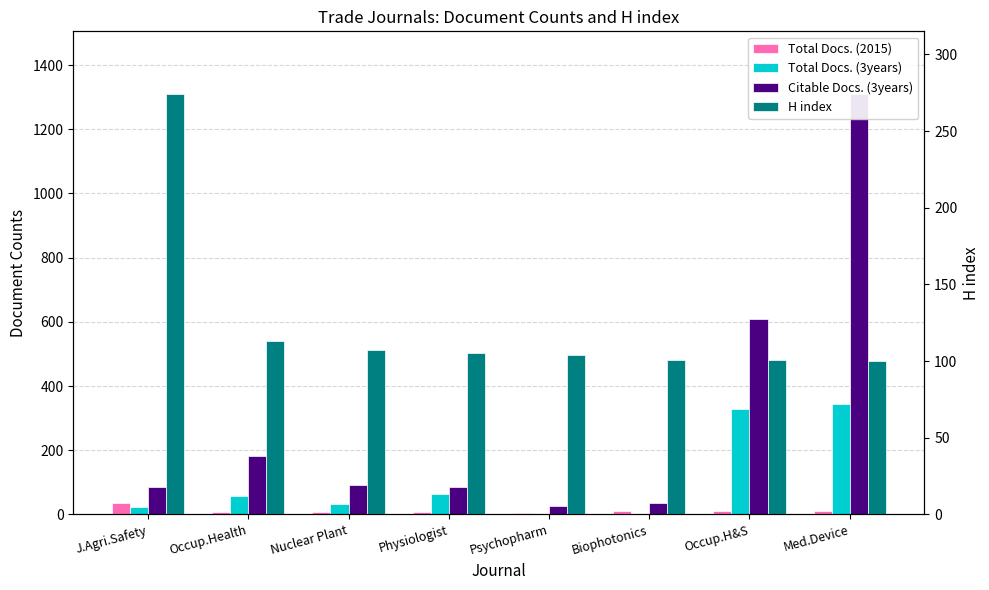

How many bars are there in total?

32